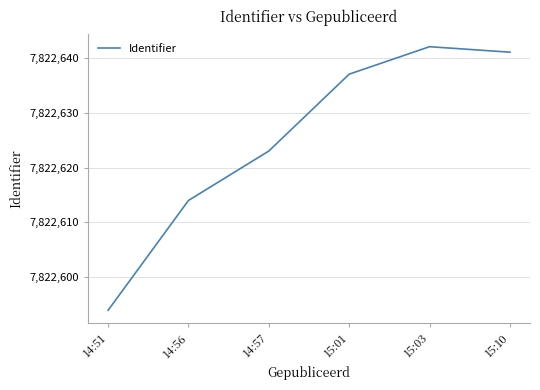

Is it true that the value at 14:51 is 7822594?

True